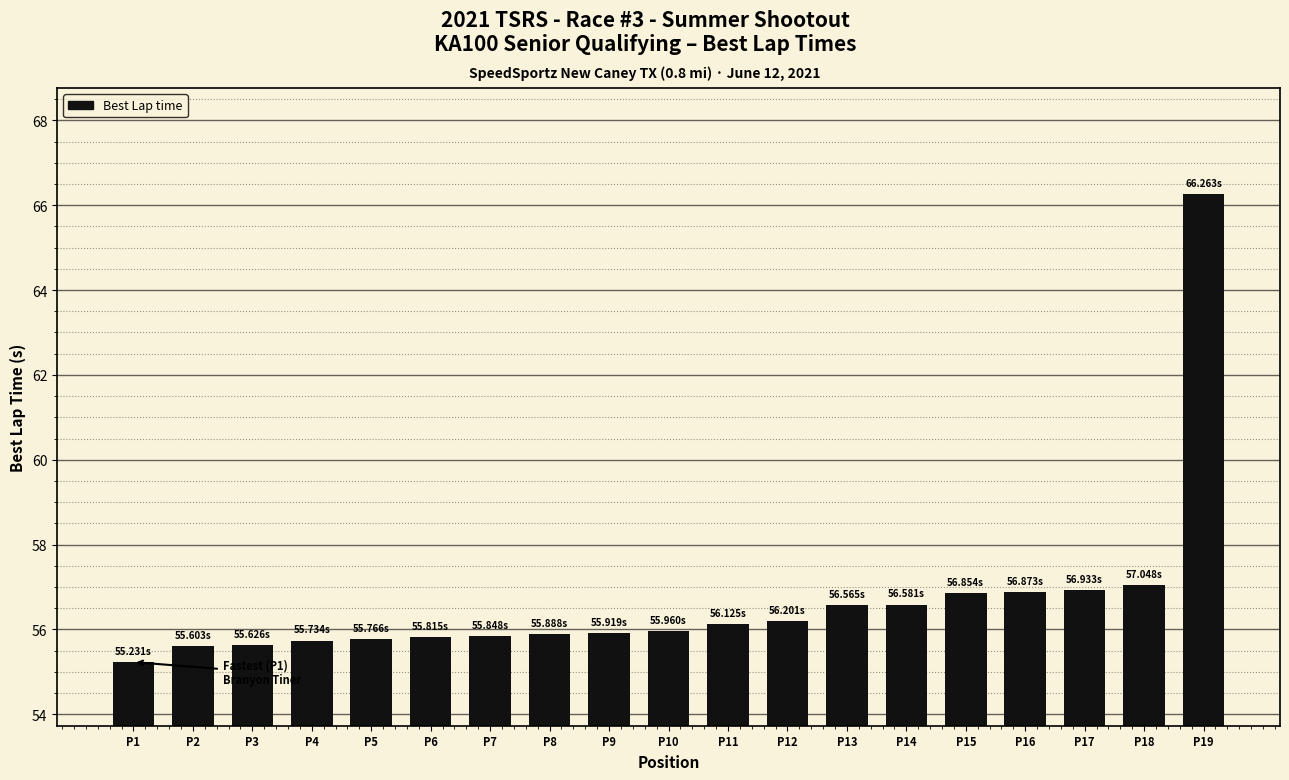

Between P12 and P19, which is larger?

P19